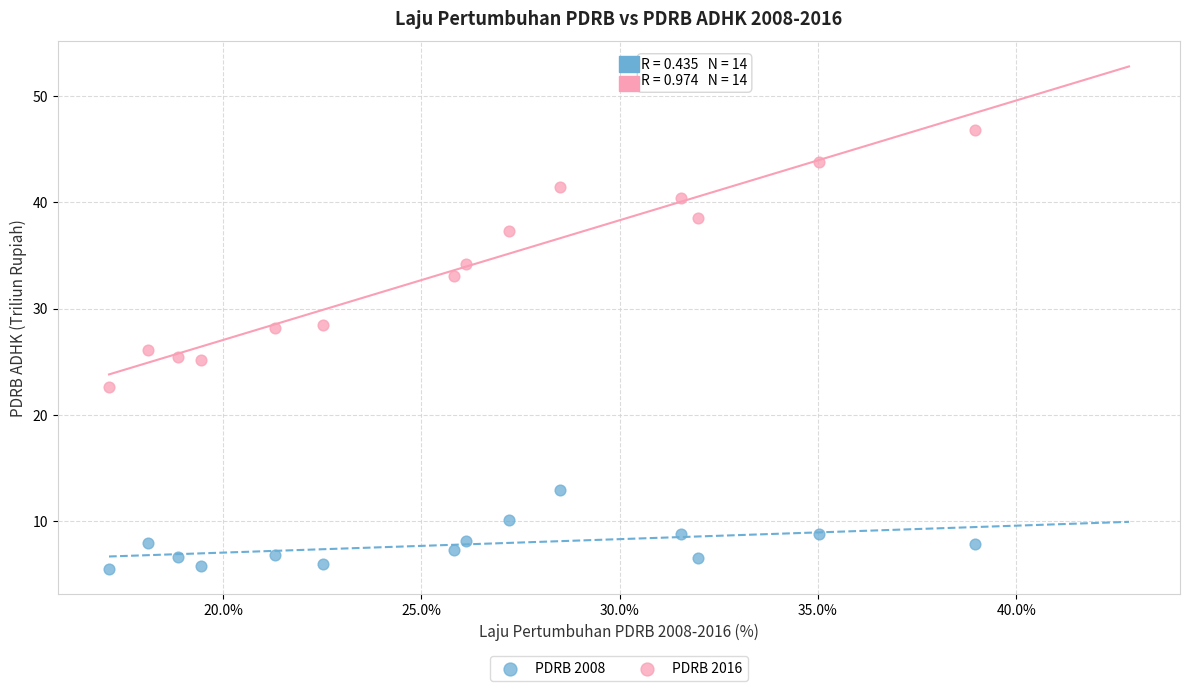

What are all the series names shown in the legend?

PDRB 2008, PDRB 2016